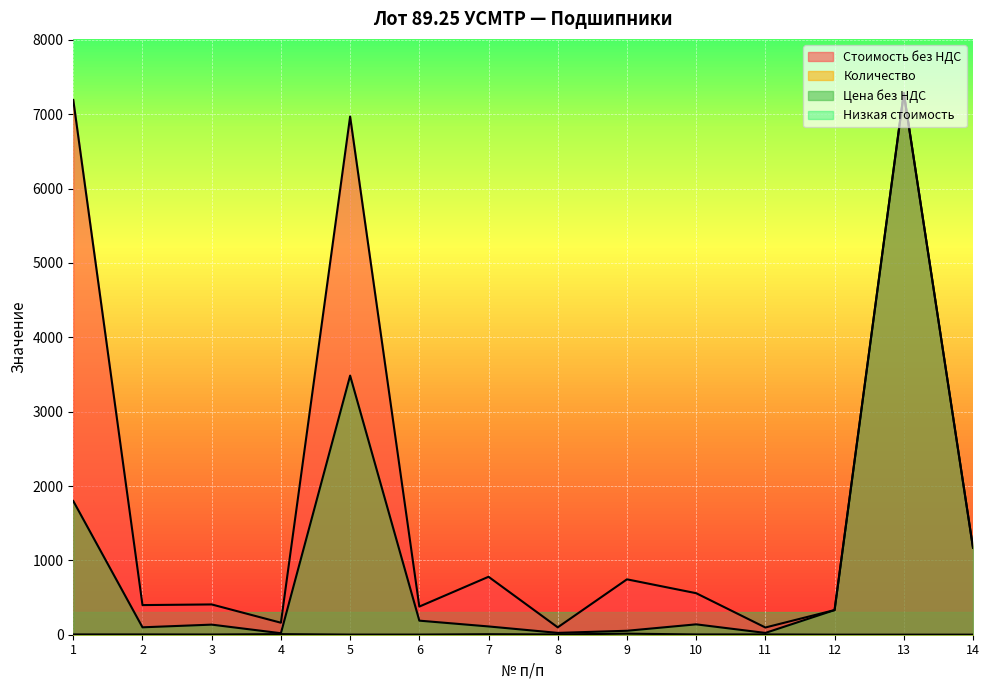

The value of Стоимость без НДС at 9 is 745.0. True or false?

True